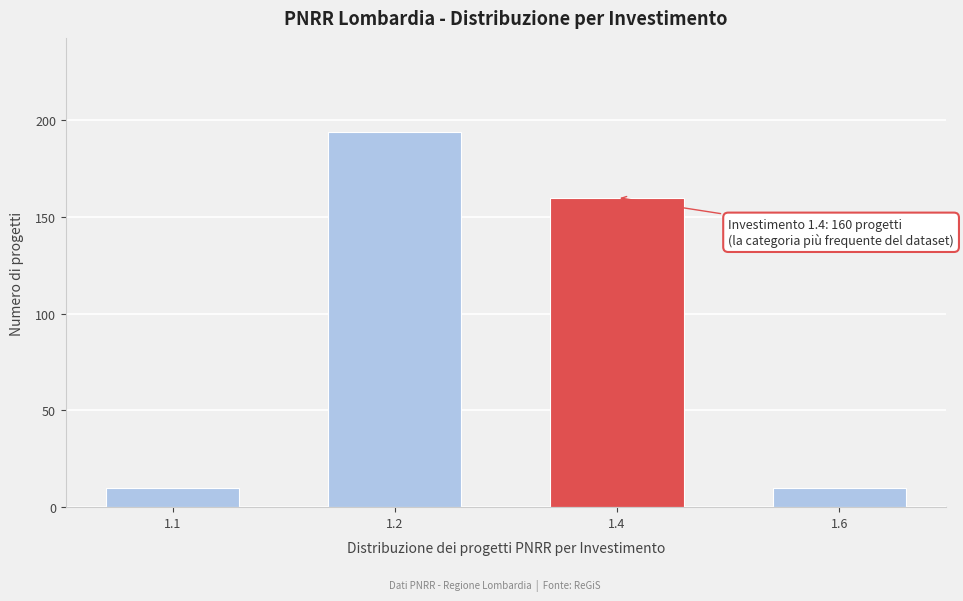

Reading right to left, what are all the values shown in this chart?

10	160	194	10